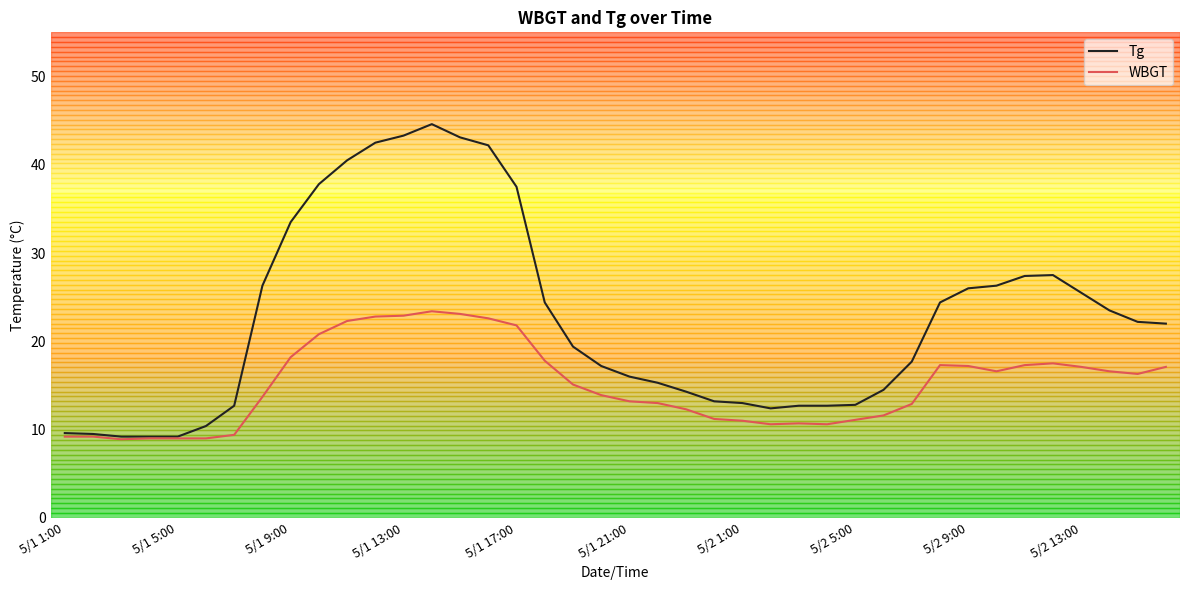

How many lines are shown in the chart?

2